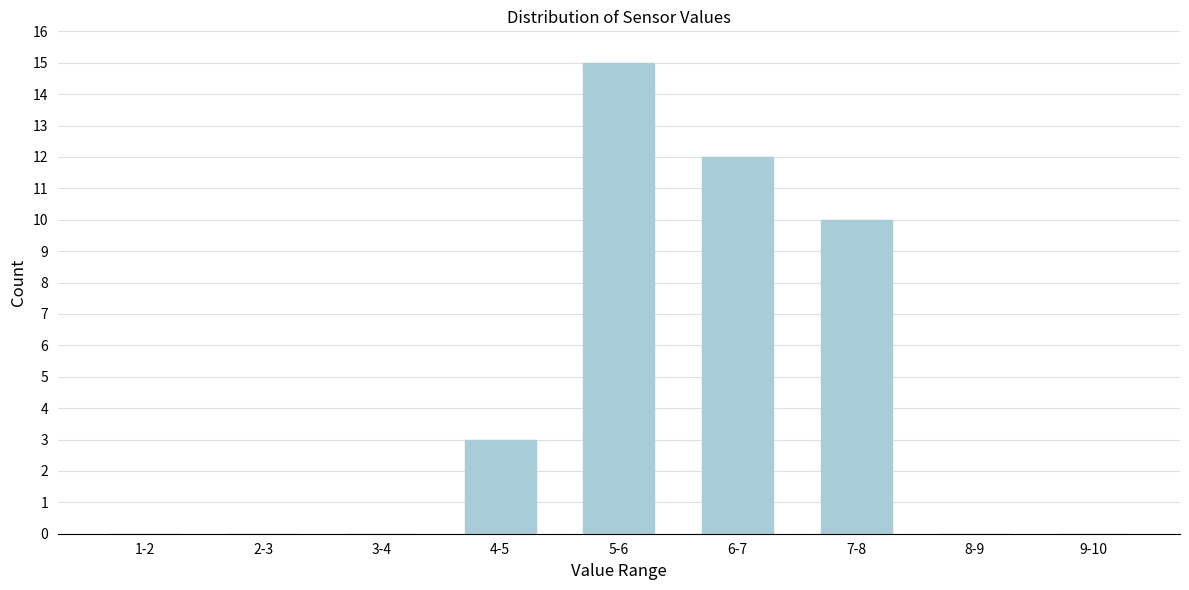

Reading left to right, extract all data points from this chart.

1-2=0	2-3=0	3-4=0	4-5=3	5-6=15	6-7=12	7-8=10	8-9=0	9-10=0